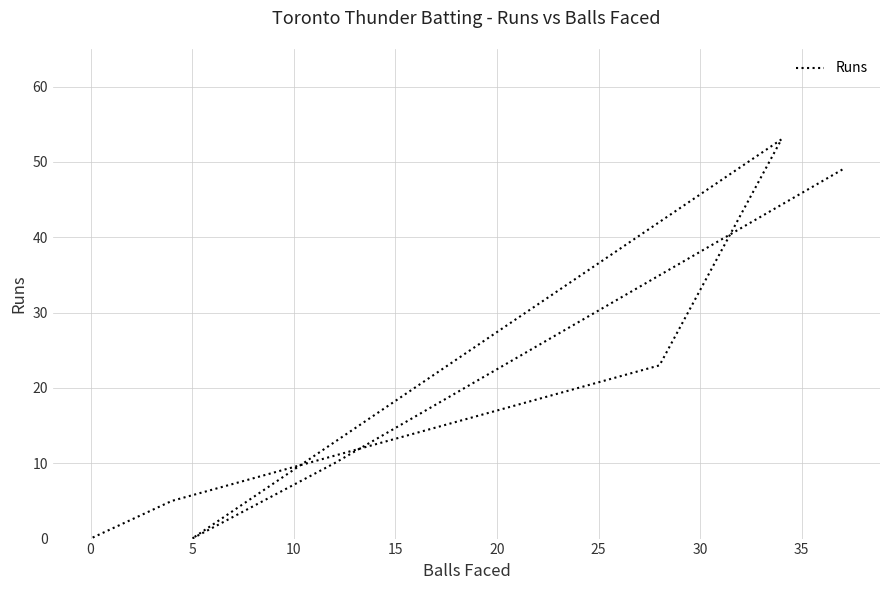

Does the chart have visible grid lines?

Yes